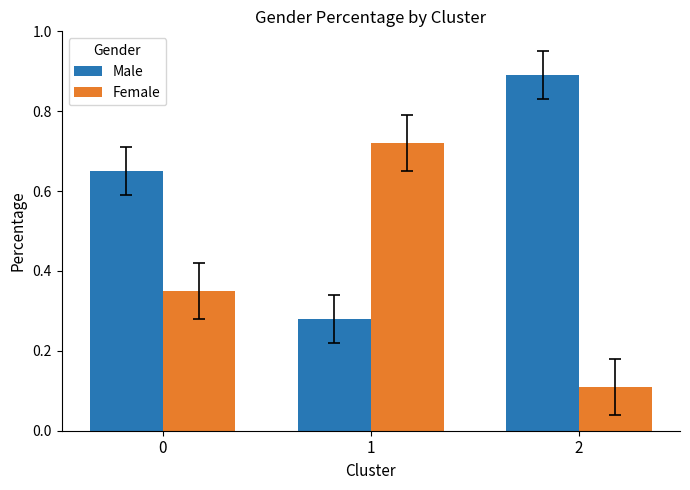

What is the sum of all Female values?

1.2